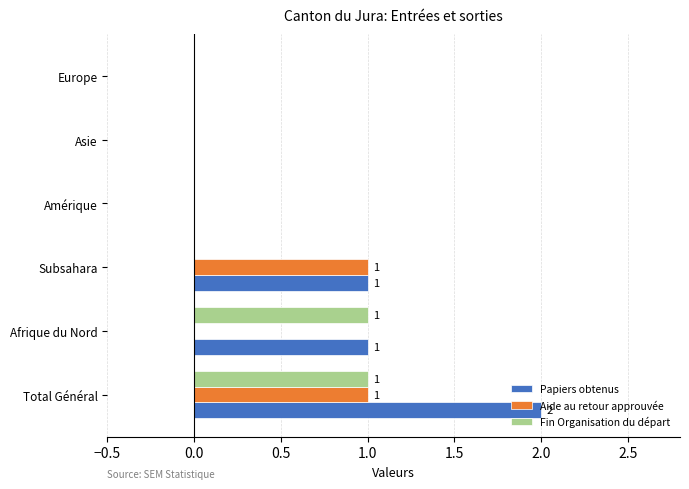

Which series changed the most between Total Général and Asie?

Papiers obtenus